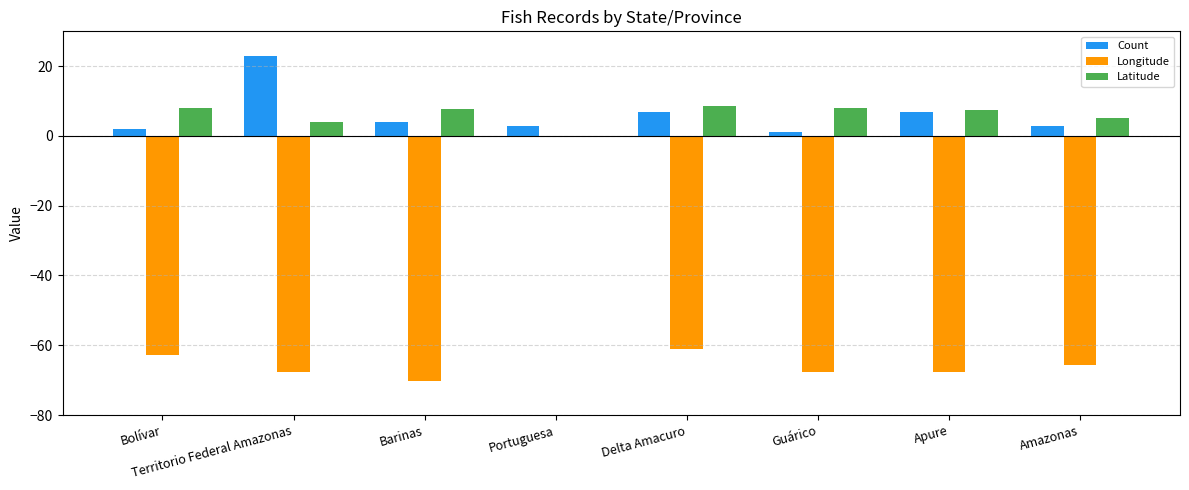

What value does the Count series have at Bolívar?

2.0